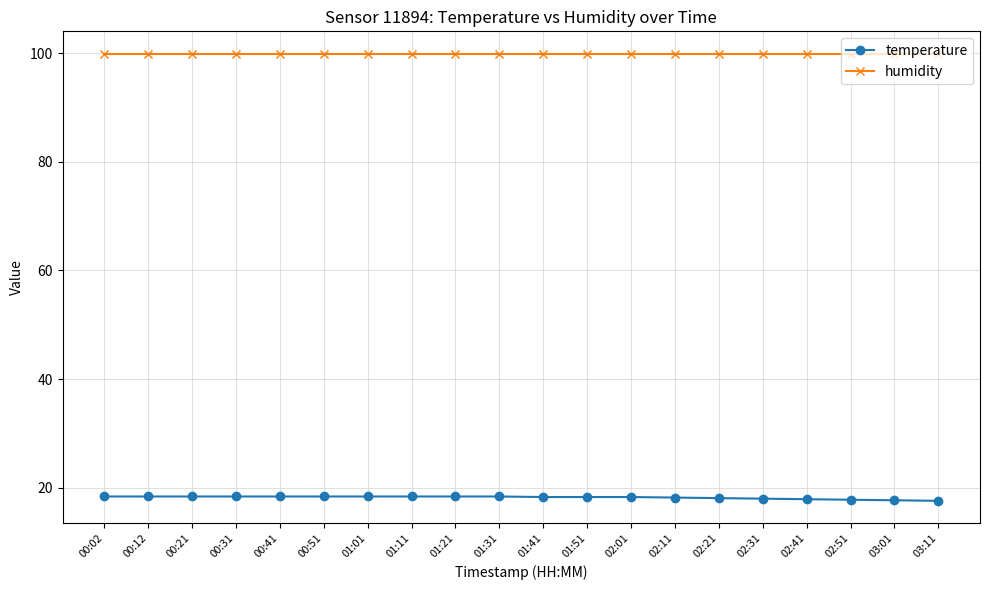

Rank the series by their maximum value, from highest to lowest.

humidity, temperature